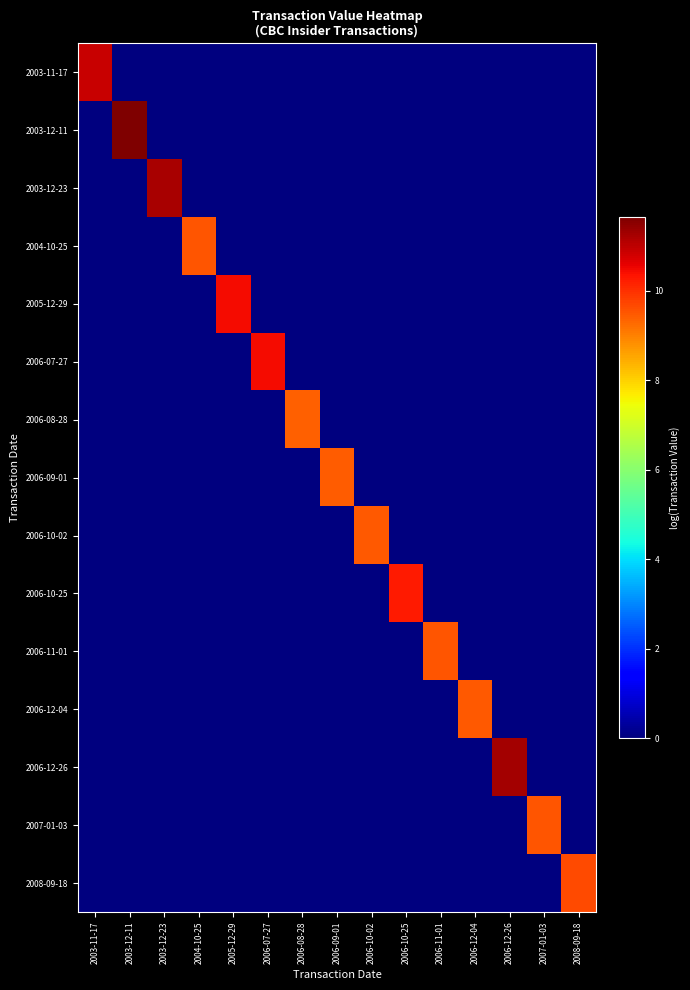

At 2006-12-26, list the series in order from largest to smallest.

2006-12-26, 2003-11-17, 2003-12-11, 2003-12-23, 2004-10-25, 2005-12-29, 2006-07-27, 2006-08-28, 2006-09-01, 2006-10-02, 2006-10-25, 2006-11-01, 2006-12-04, 2007-01-03, 2008-09-18